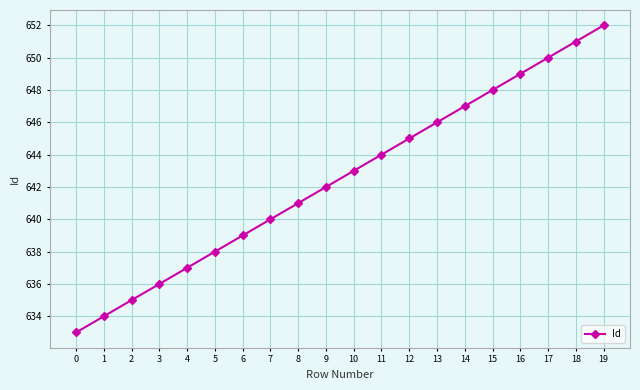

The value at 9 is 642. True or false?

True